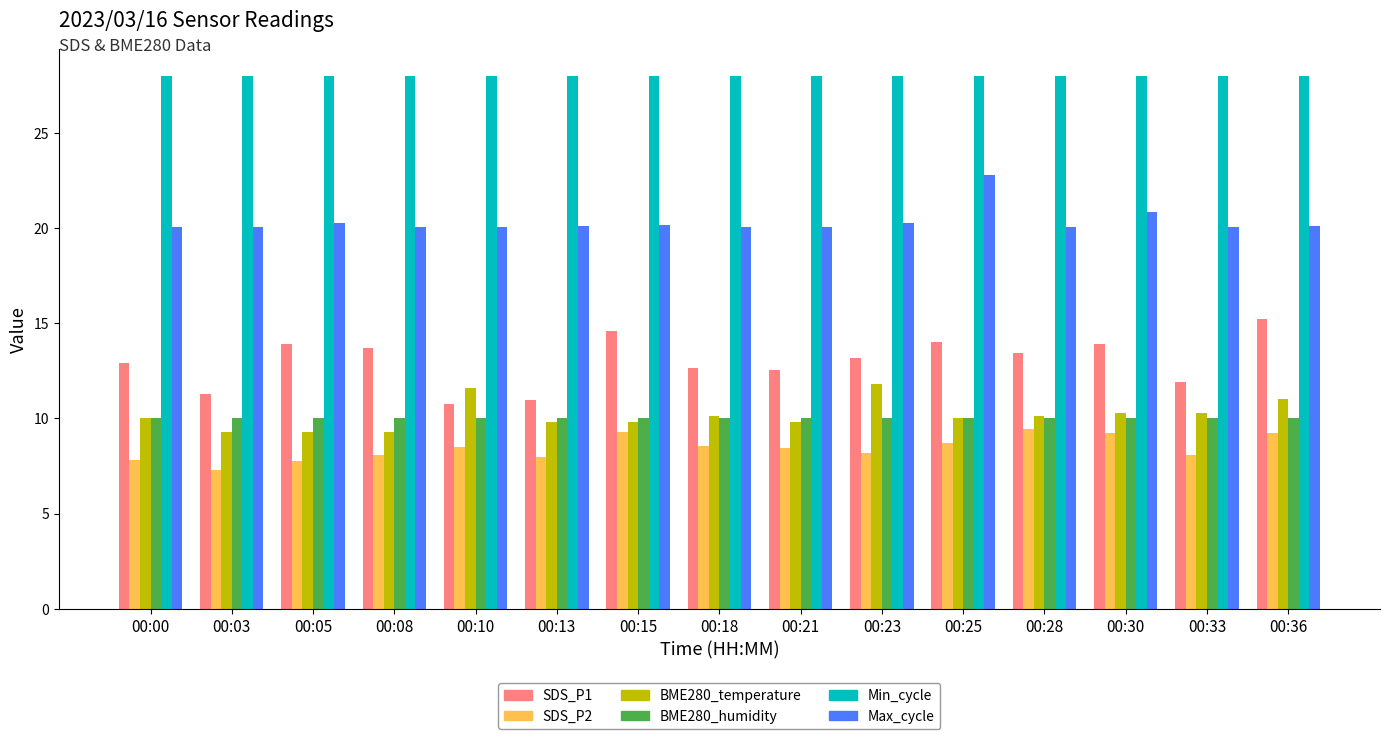

How many data points does each series have?

15